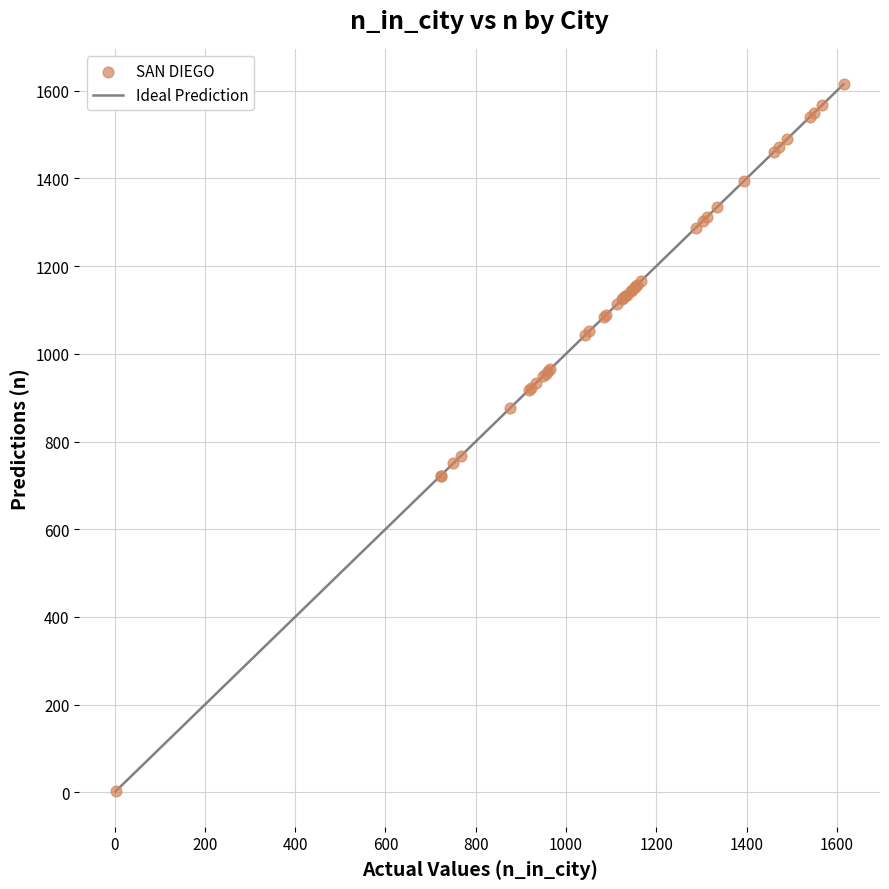

What Y value in the scatter plot is closest to 808?

768